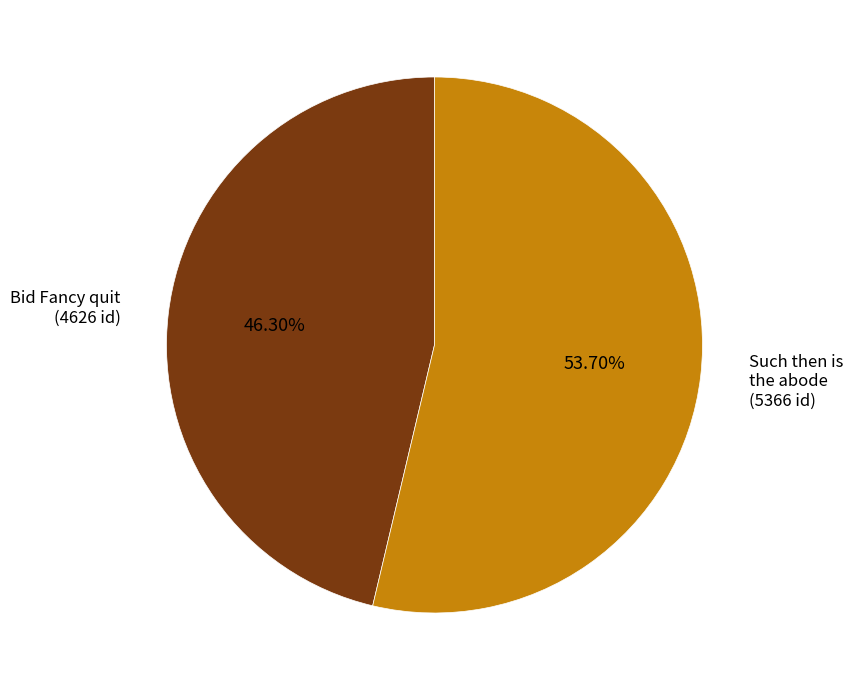

Does any single category account for the majority?

Yes